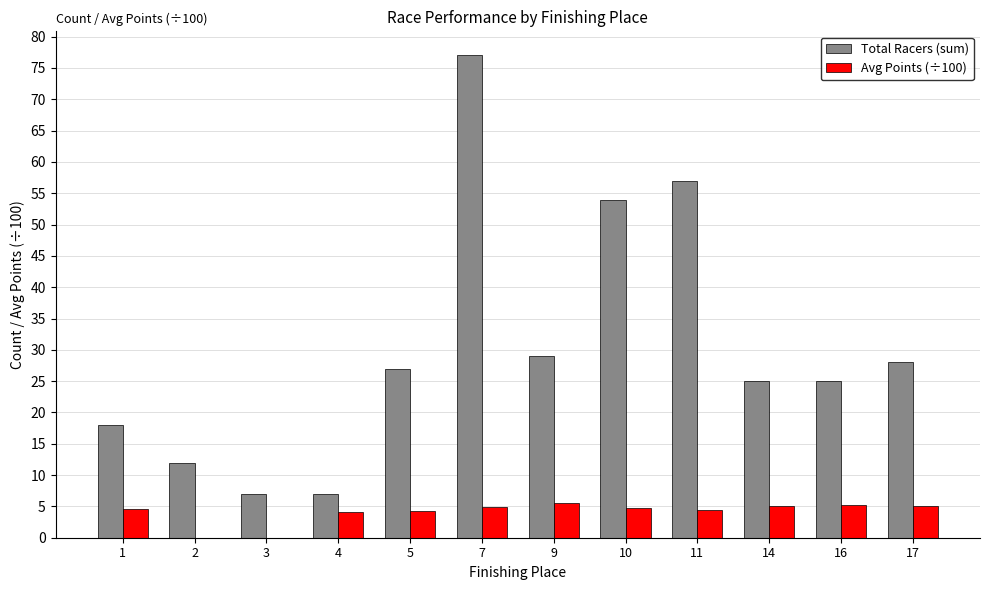

What is the maximum value shown in the chart?

77.0